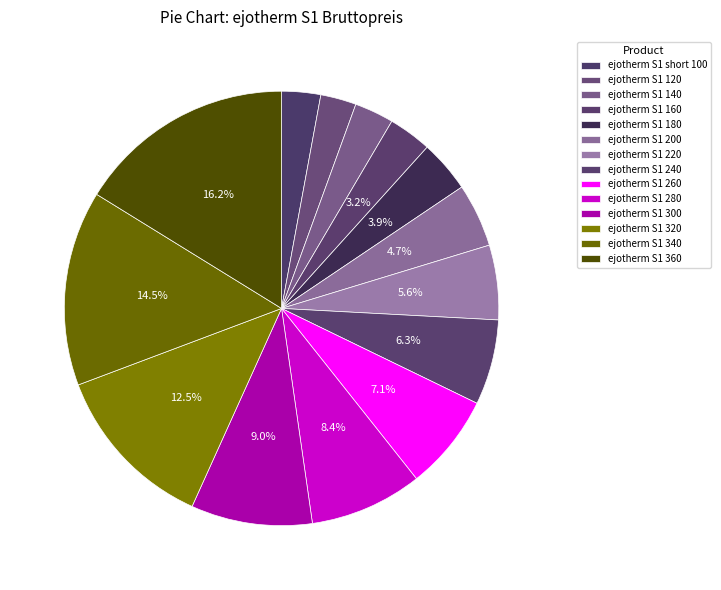

True or false: ejotherm S1 300 accounts for 9% of the total.

True